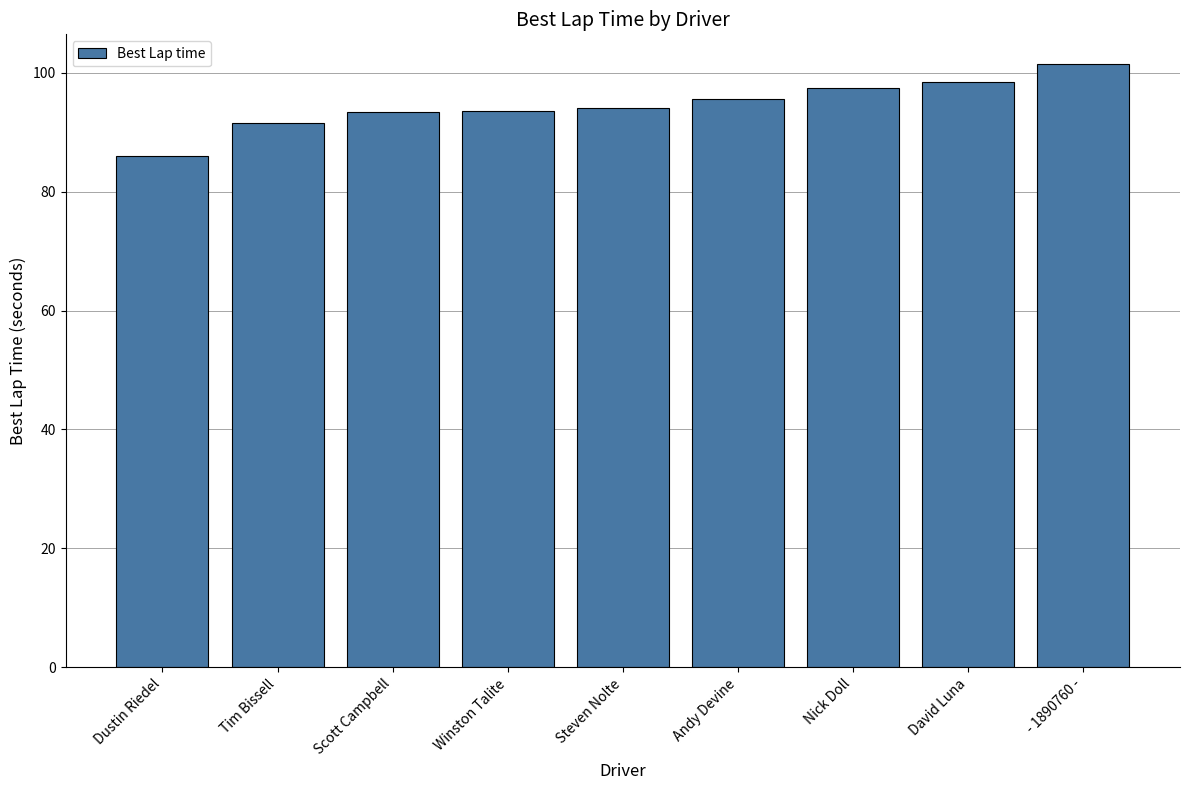

Are the bars horizontal?

No